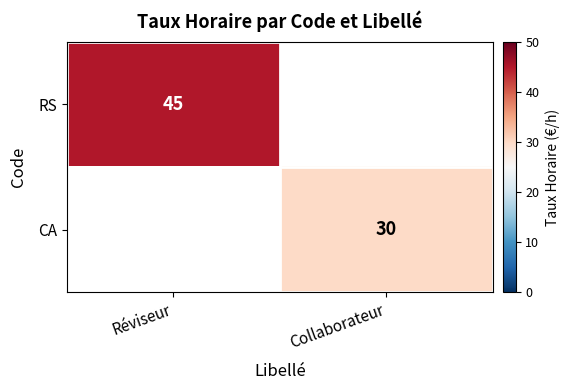

How many series are shown in this chart?

2